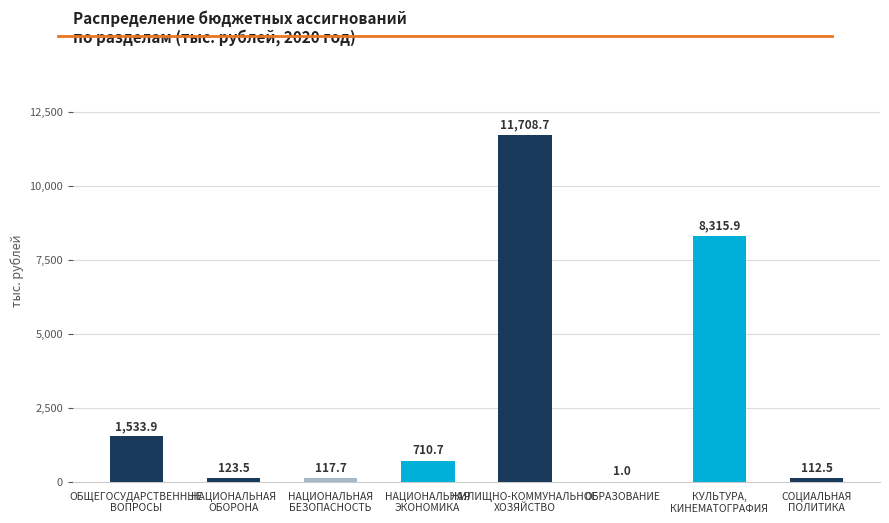

The value at ОБРАЗОВАНИЕ is 1.0. True or false?

True